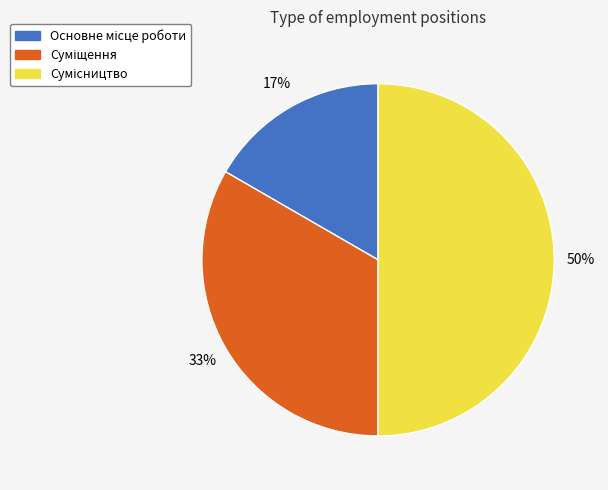

To the nearest percent, what is the average slice percentage?

33%